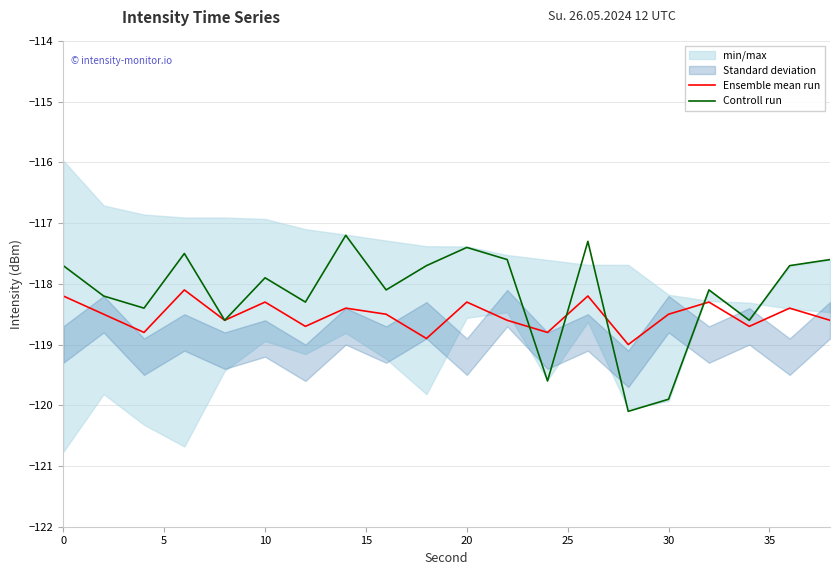

What is the lowest value of the Controll run series?

-120.1